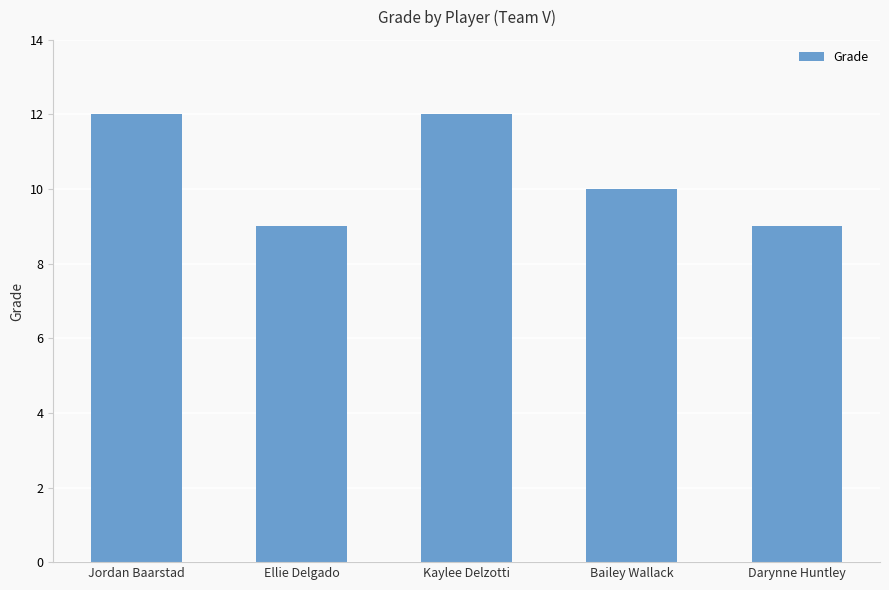

The value at Kaylee Delzotti is 5. True or false?

False